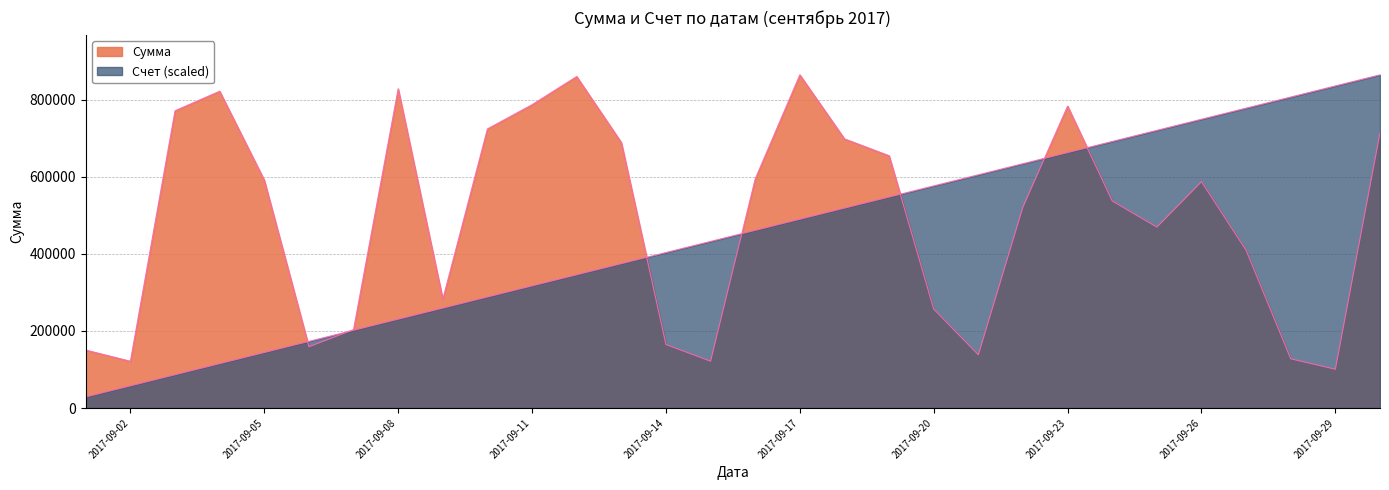

Does the chart have visible grid lines?

Yes